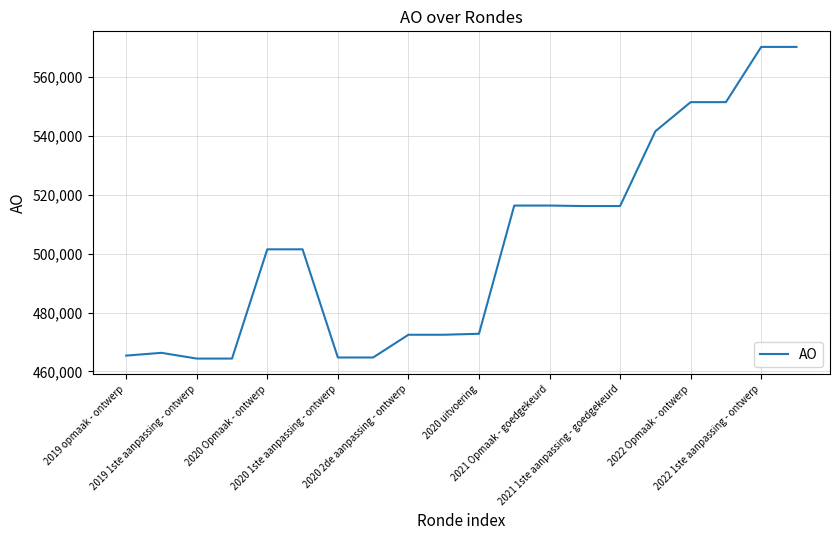

What is the greatest value displayed?

570219